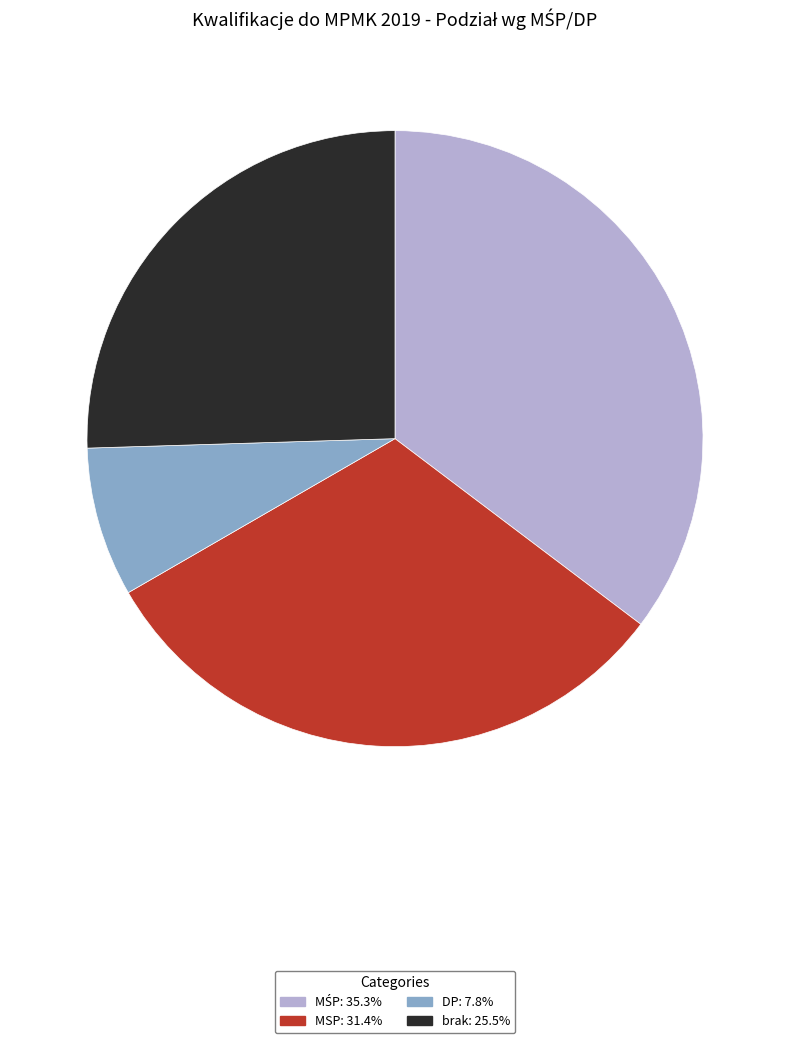

What is the smallest slice in the pie chart?

DP